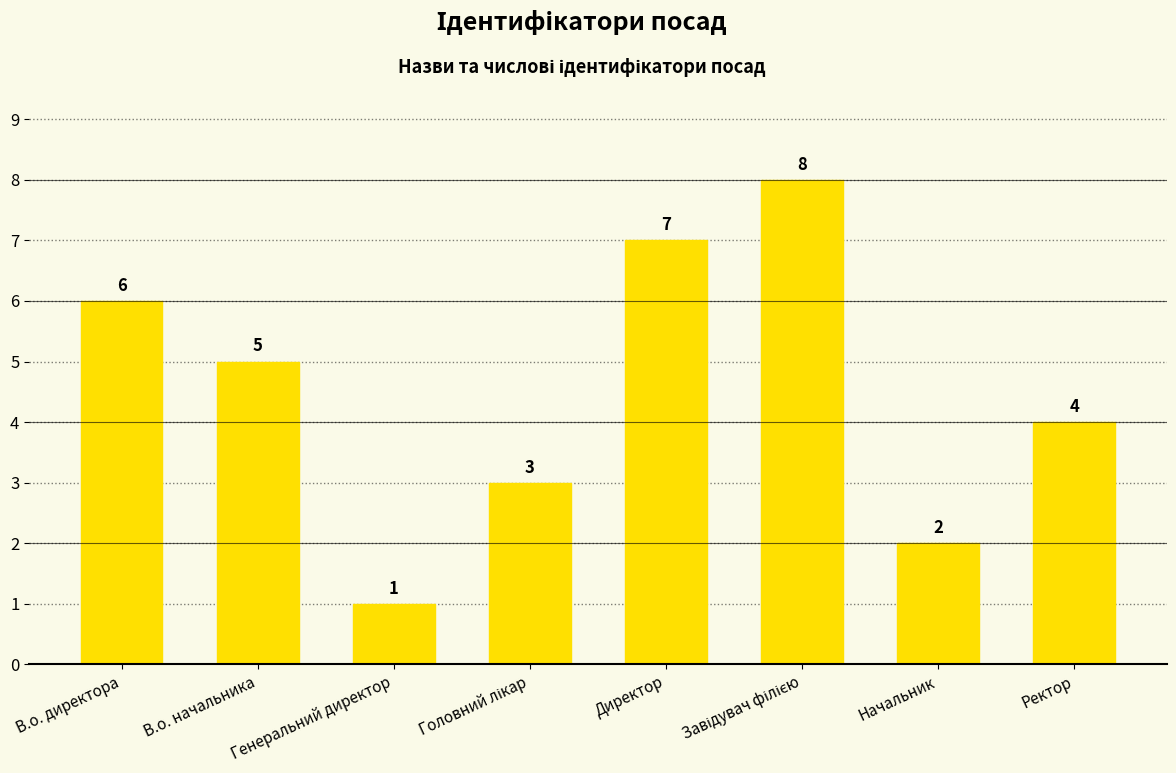

Reading left to right, extract all data points from this chart.

6	5	1	3	7	8	2	4